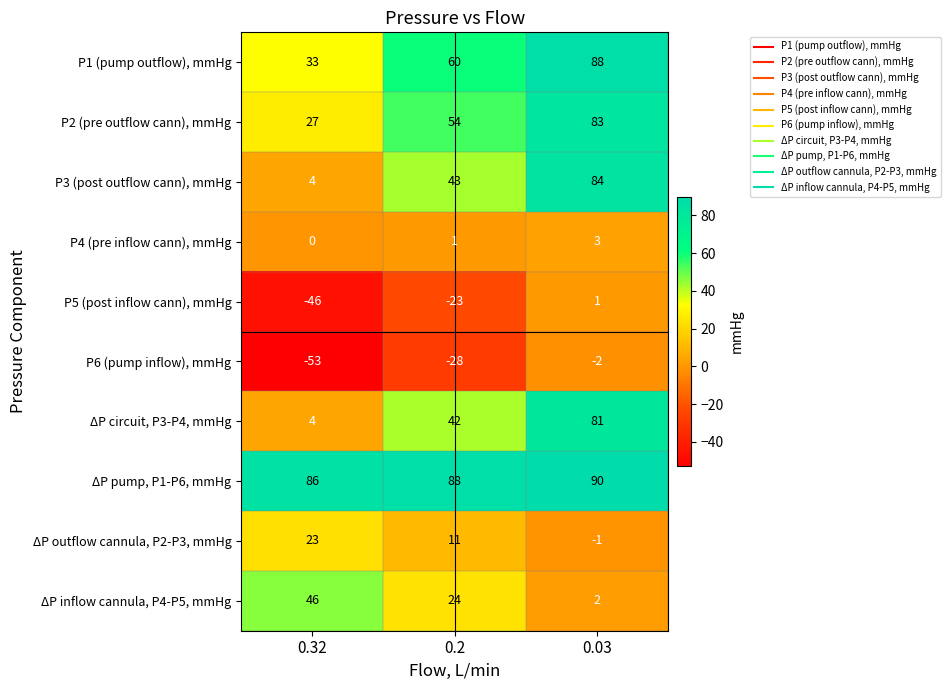

Reading left to right, transcribe all the data shown in this chart.

P1 (pump outflow), mmHg: 33	60	88
P2 (pre outflow cann), mmHg: 27	54	83
P3 (post outflow cann), mmHg: 4	43	84
P4 (pre inflow cann), mmHg: 0	1	3
P5 (post inflow cann), mmHg: -46	-23	1
P6 (pump inflow), mmHg: -53	-28	-2
ΔP circuit, P3-P4, mmHg: 4	42	81
ΔP pump, P1-P6, mmHg: 86	88	90
ΔP outflow cannula, P2-P3, mmHg: 23	11	-1
ΔP inflow cannula, P4-P5, mmHg: 46	24	2